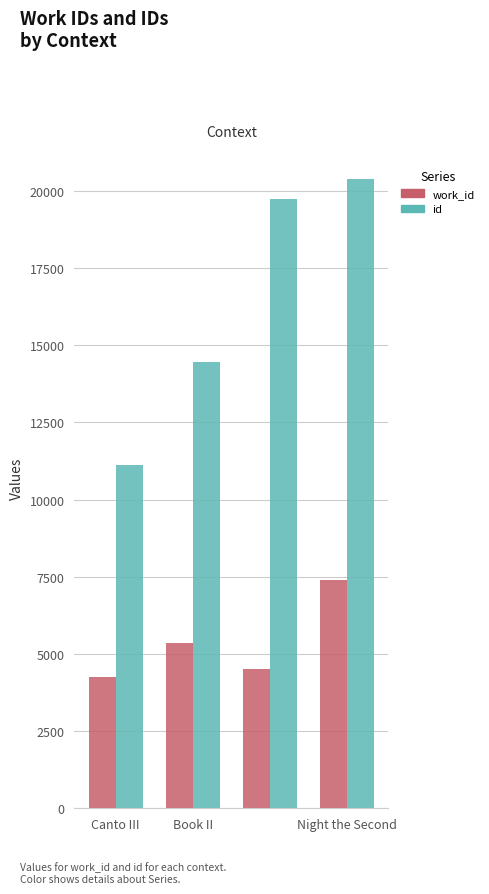

Reading right to left, list all the values displayed in this chart.

work_id: 7400	4498	5366	4265
id: 20401	19746	14465	11113